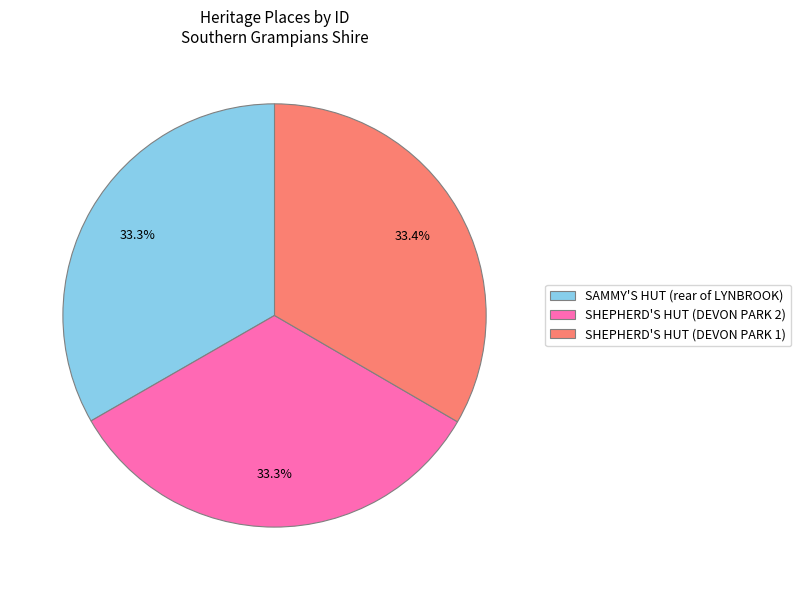

Approximately how many times larger is the value at SHEPHERD'S HUT (DEVON PARK 2) compared to SAMMY'S HUT (rear of LYNBROOK)?

1.0